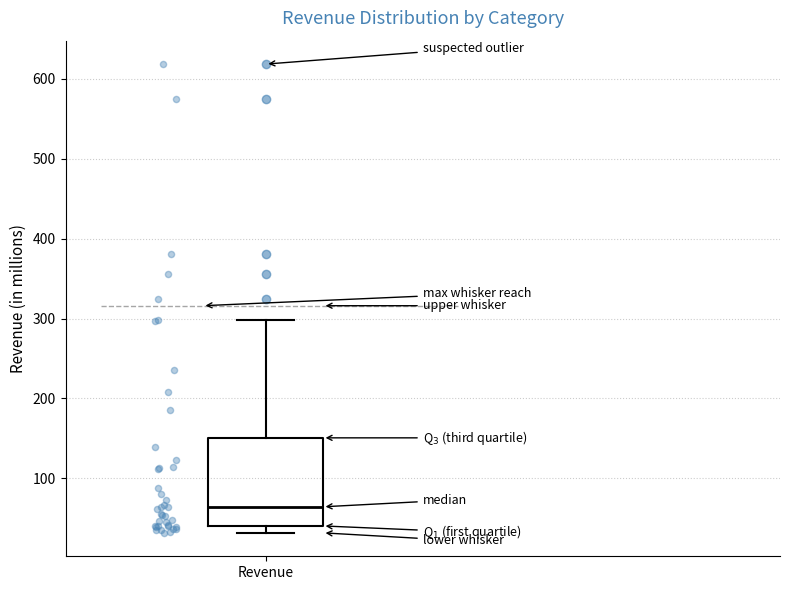

Transcribe this box plot: give where the median line is, the range the box spans, and where the two whiskers end, as read against the y-axis. The values are not printed on the chart, so give them approximately, as read against the axis.

median 60, box 40 to 150, whiskers 30 to 300